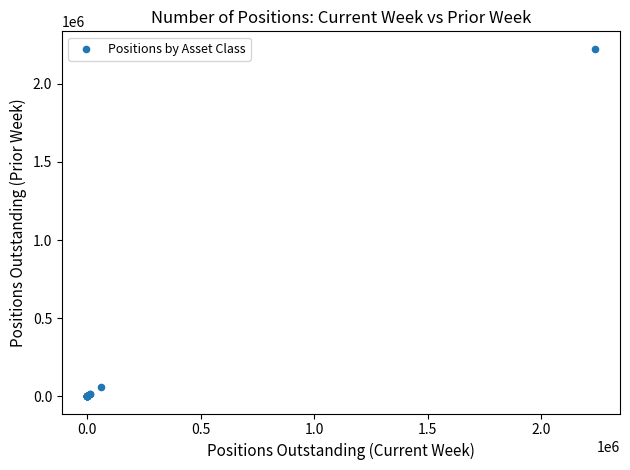

What Y value in the scatter plot is closest to 1112758?

58910